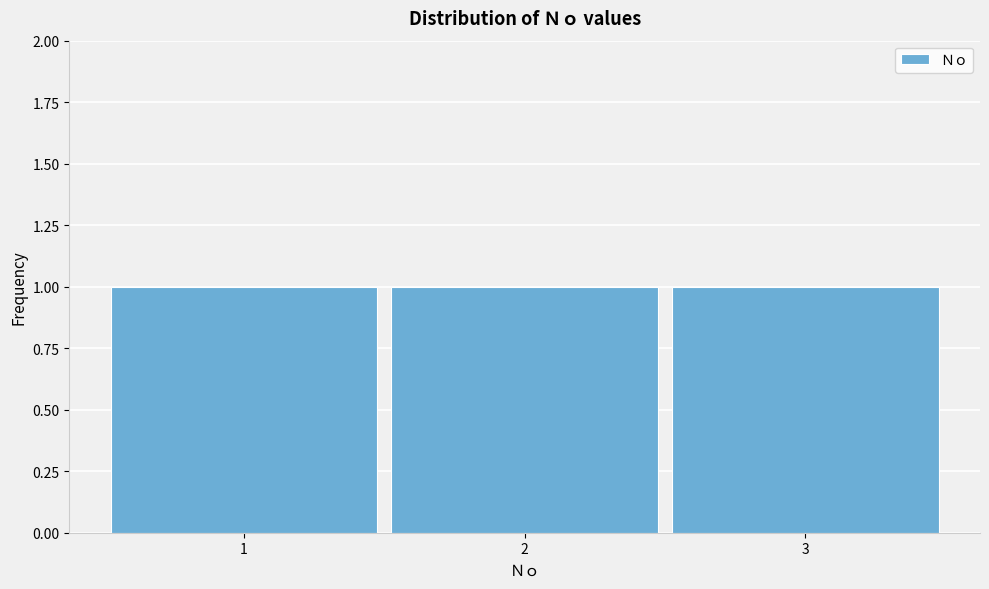

What is the height of the bar covering 0.5 to 1.5 on the x-axis? The values are not printed on the chart, so give them approximately, as read against the axis.

1